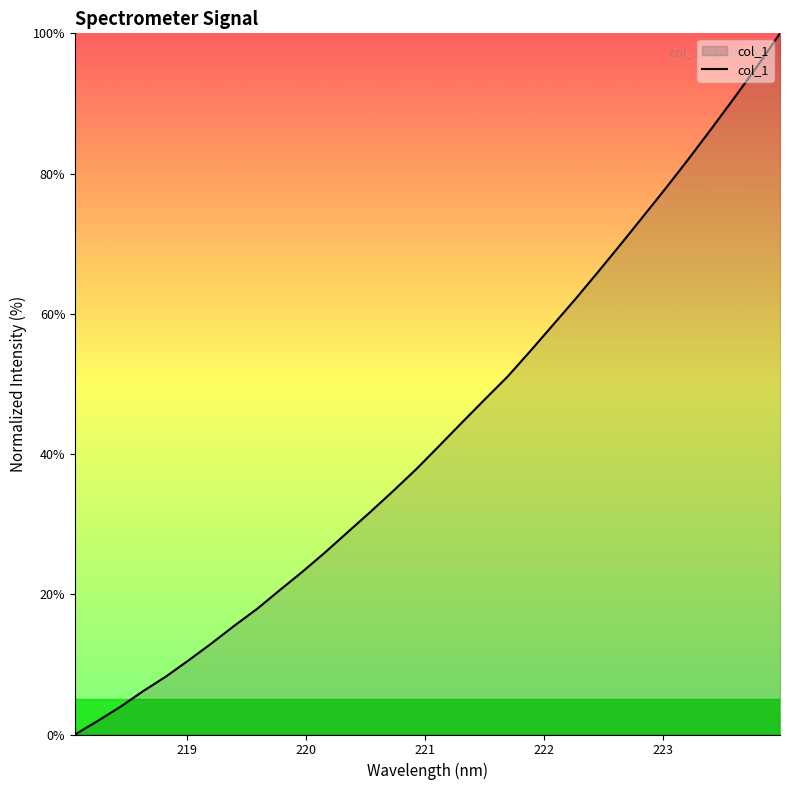

Does the chart display data point markers on the line(s)?

No